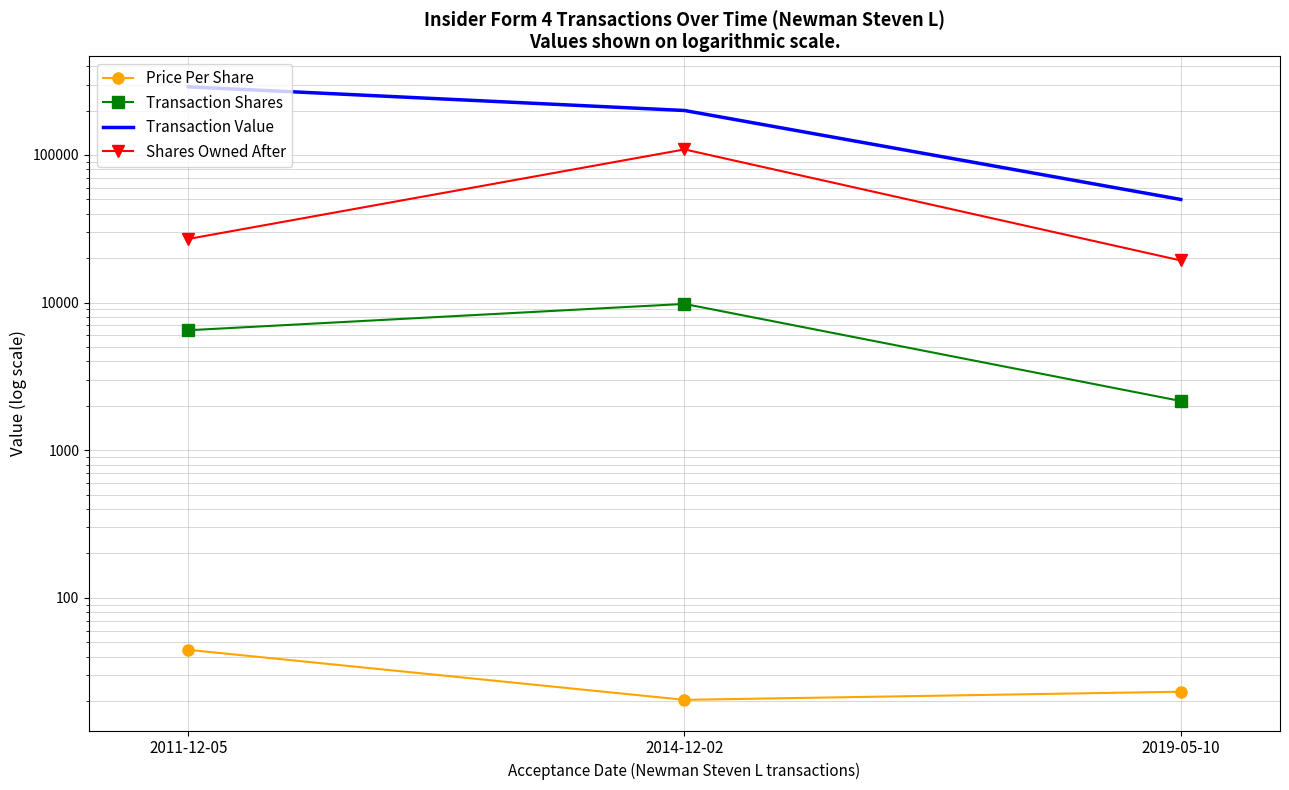

What is the maximum value shown in the chart?

289380.0